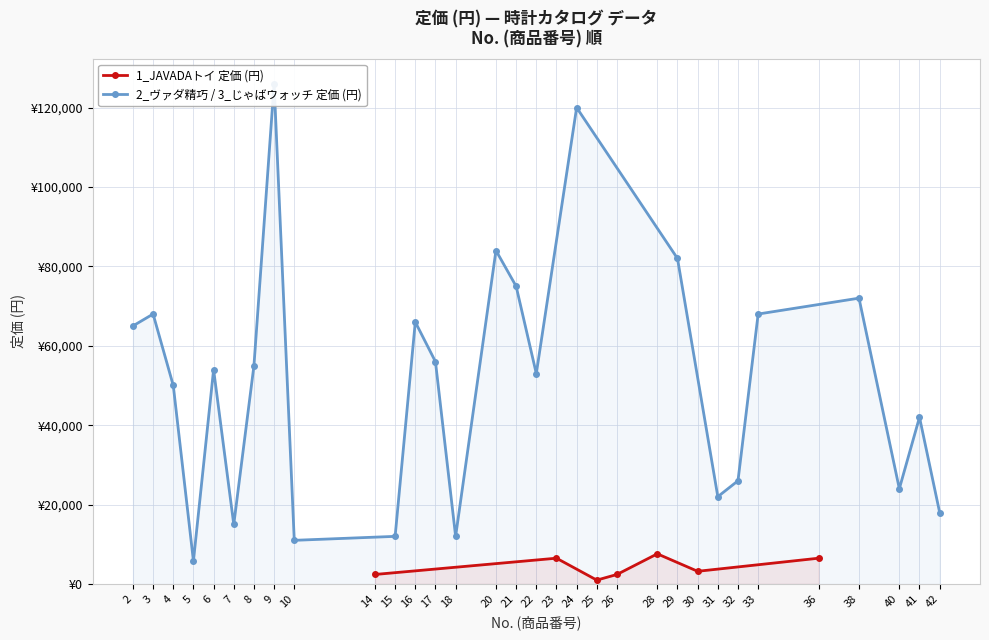

Where is the first local minimum?

25